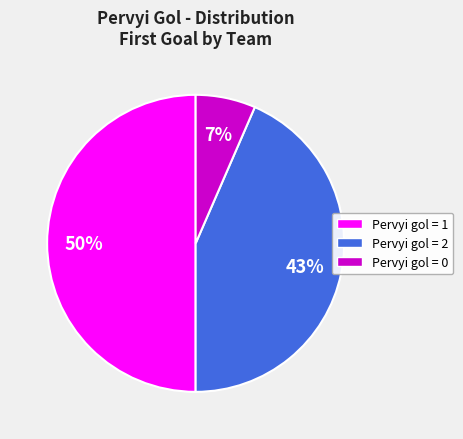

Count the number of slices in the pie.

3